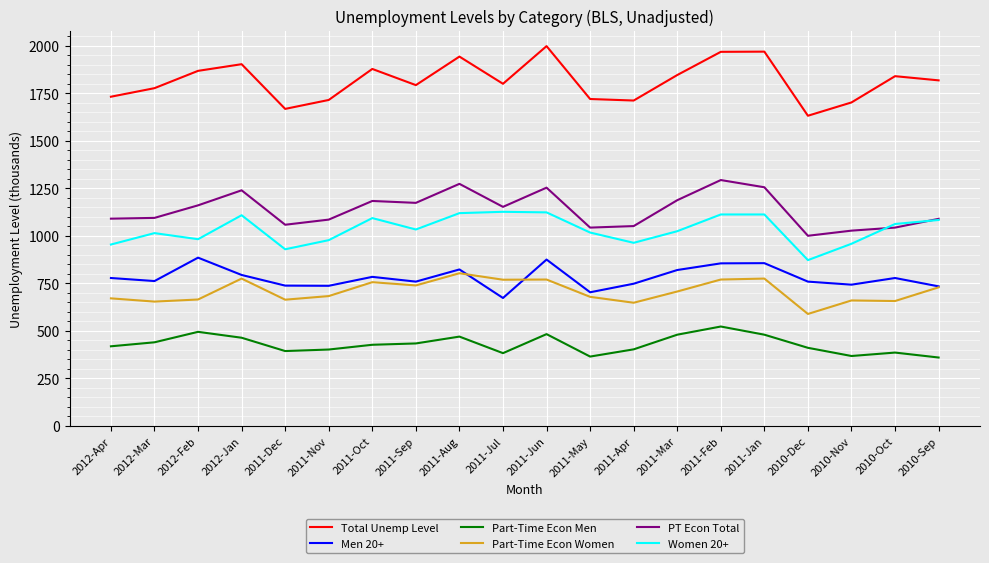

What is the highest value of the PT Econ Total series?

1293